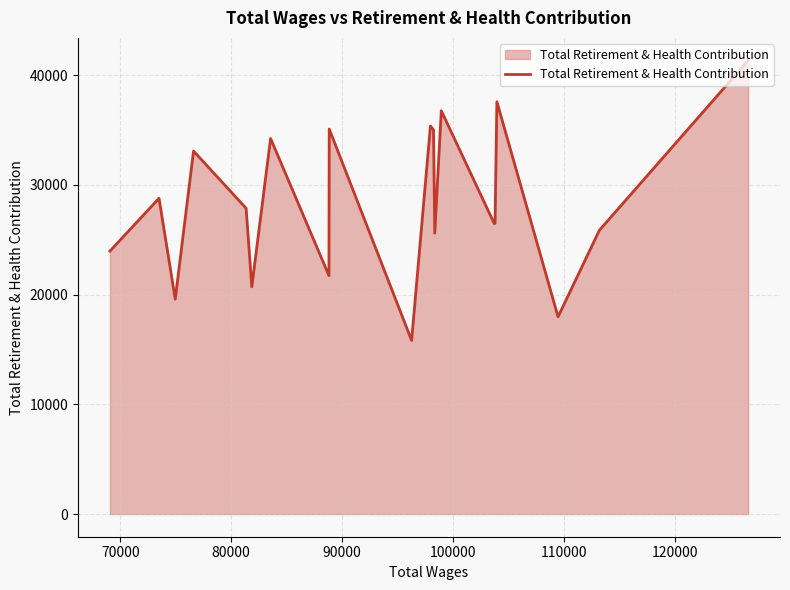

What is the maximum value shown in the chart?

41331